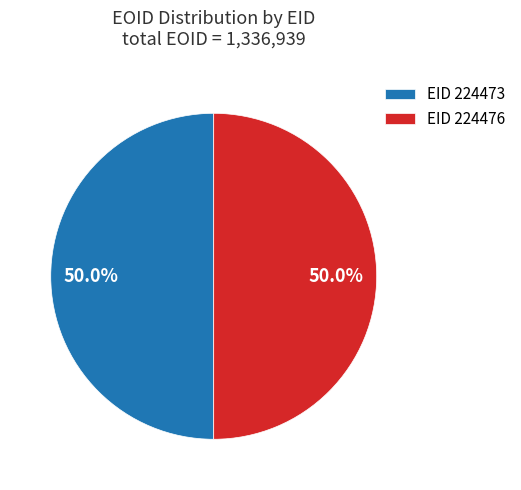

To the nearest percent, what is the average slice percentage?

50%